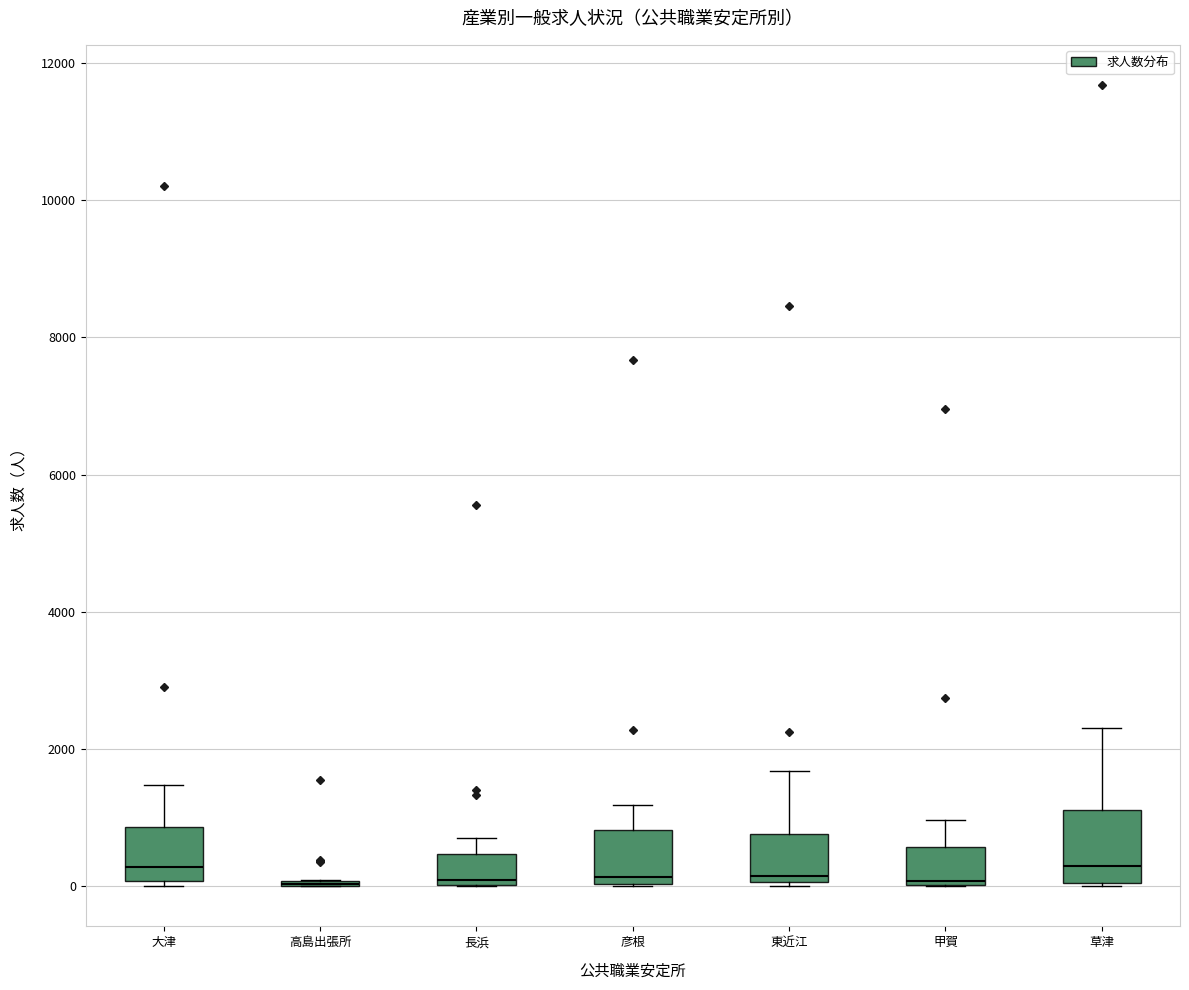

Comparing the boxes themselves (not the whiskers), which one is the tallest?

草津